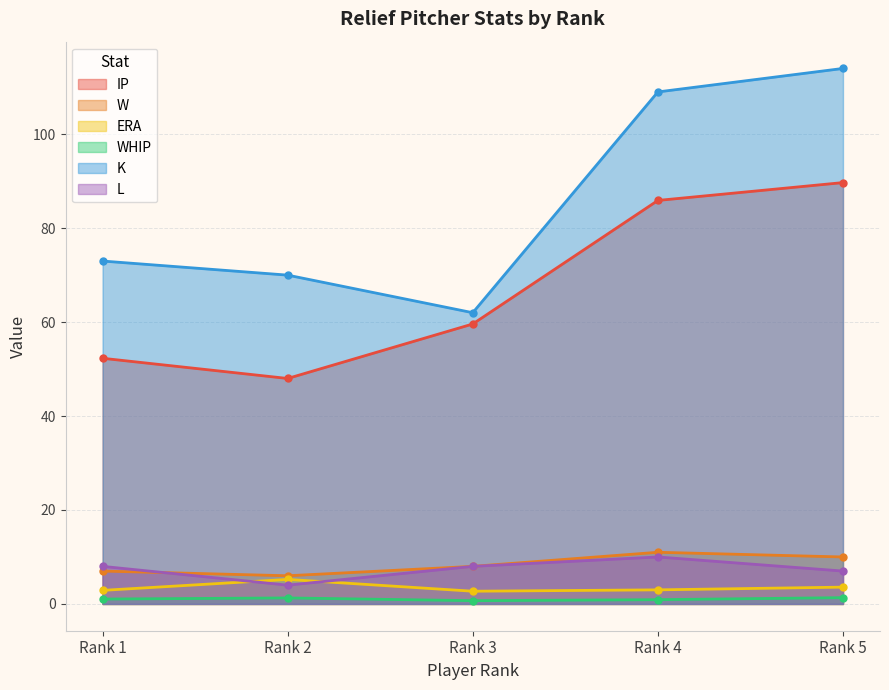

Does the chart have visible grid lines?

Yes